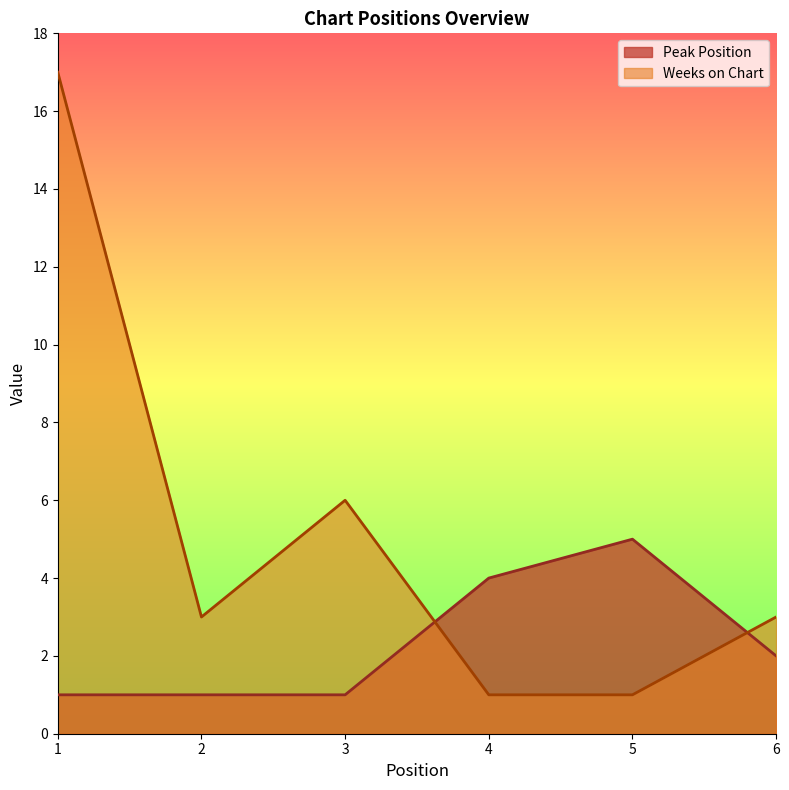

True or false: Weeks on Chart has more than 2 points higher than both neighbors.

False